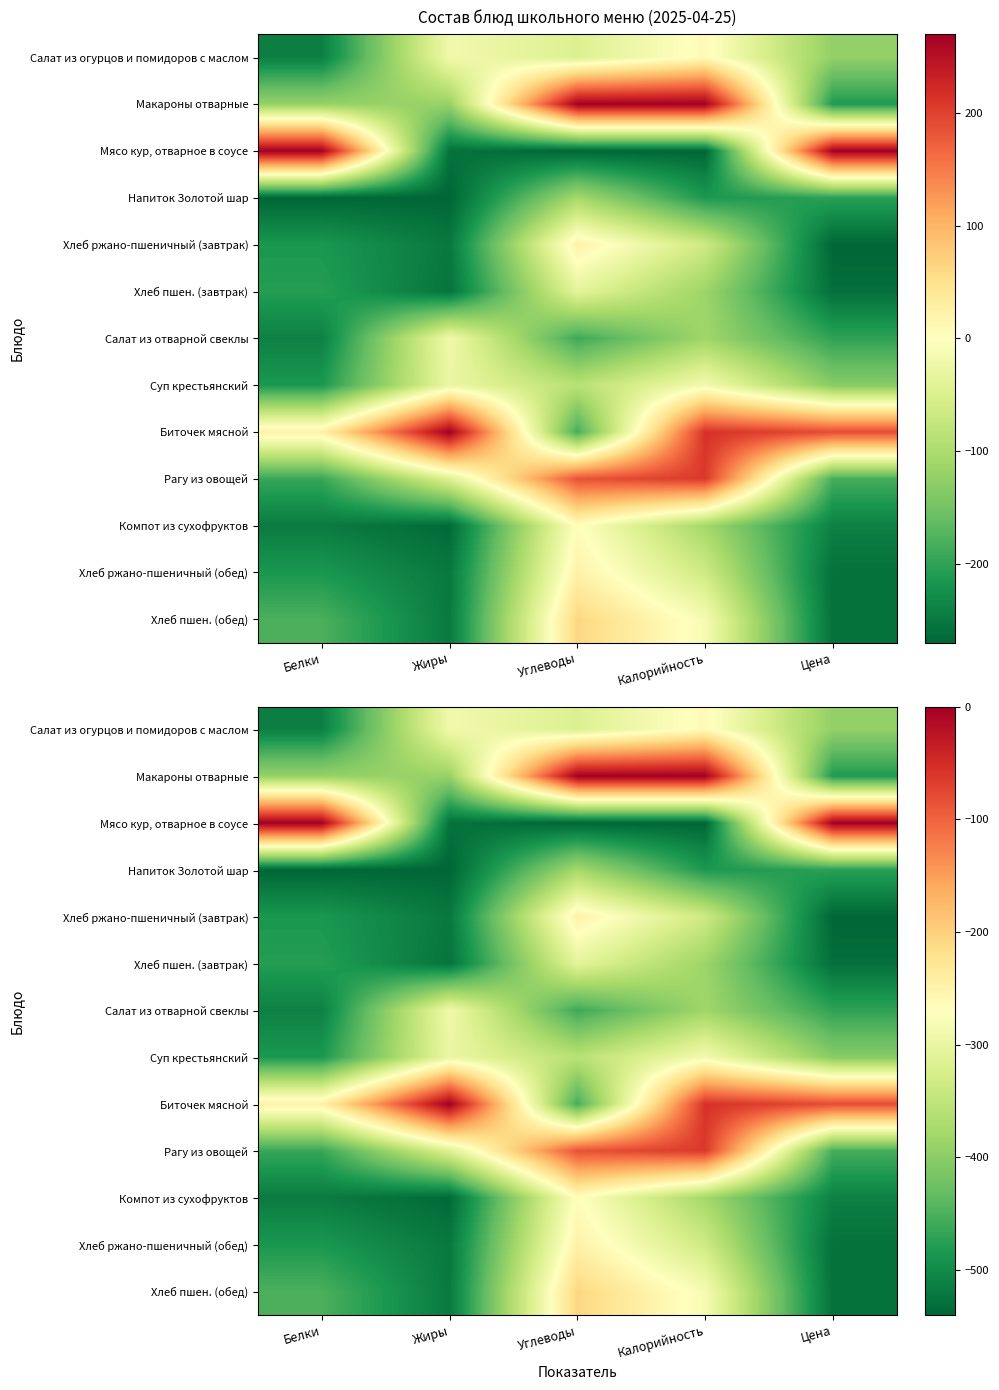

How many data points in Биточек мясной are less than -80?

3